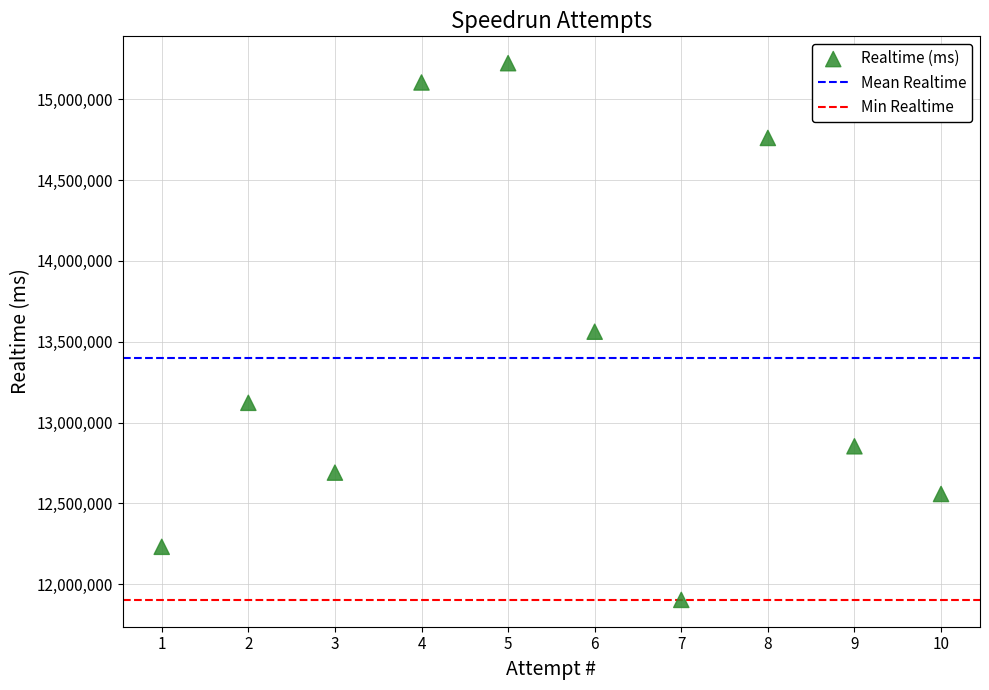

What is the average X value?

6